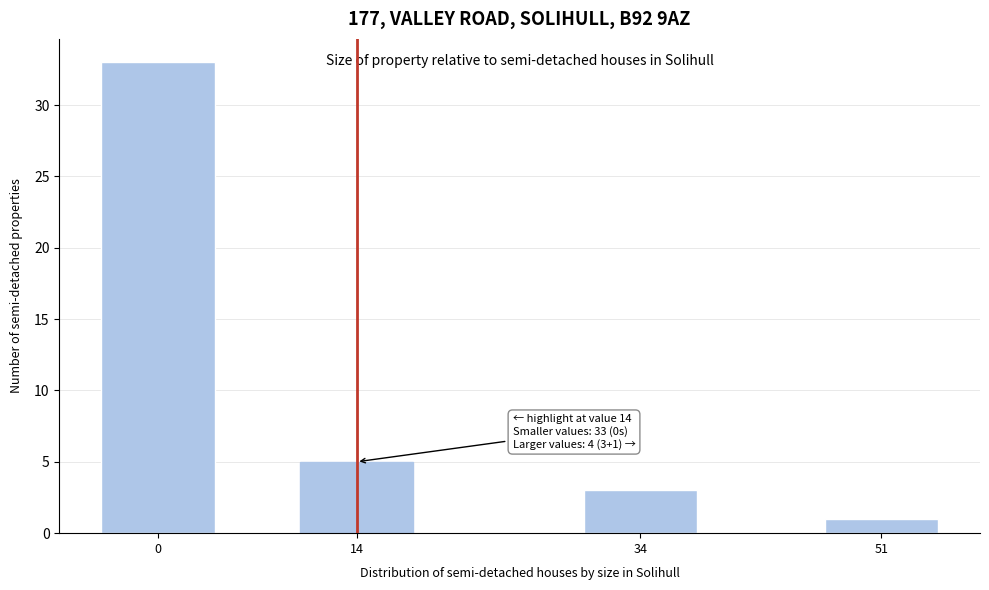

Reading left to right, list all the values displayed in this chart.

0=33	14=5	34=3	51=1